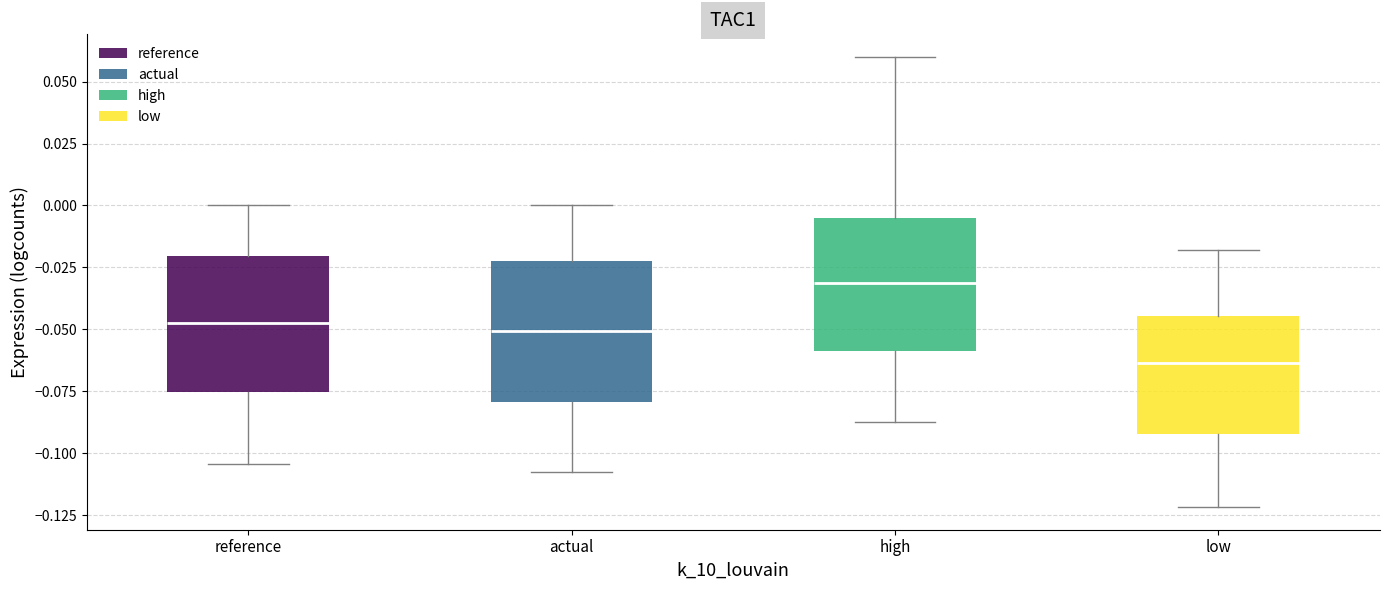

Reading left to right, read every box against the y-axis: the position of its median line, the range the box covers, and the ends of its whiskers. The values are not printed on the chart, so give them approximately, as read against the axis.

reference: median -0.045, box -0.075 to -0.020, whiskers -0.105 to 0.000
actual: median -0.050, box -0.080 to -0.025, whiskers -0.105 to 0.000
high: median -0.030, box -0.060 to -0.005, whiskers -0.085 to 0.060
low: median -0.065, box -0.090 to -0.045, whiskers -0.120 to -0.020